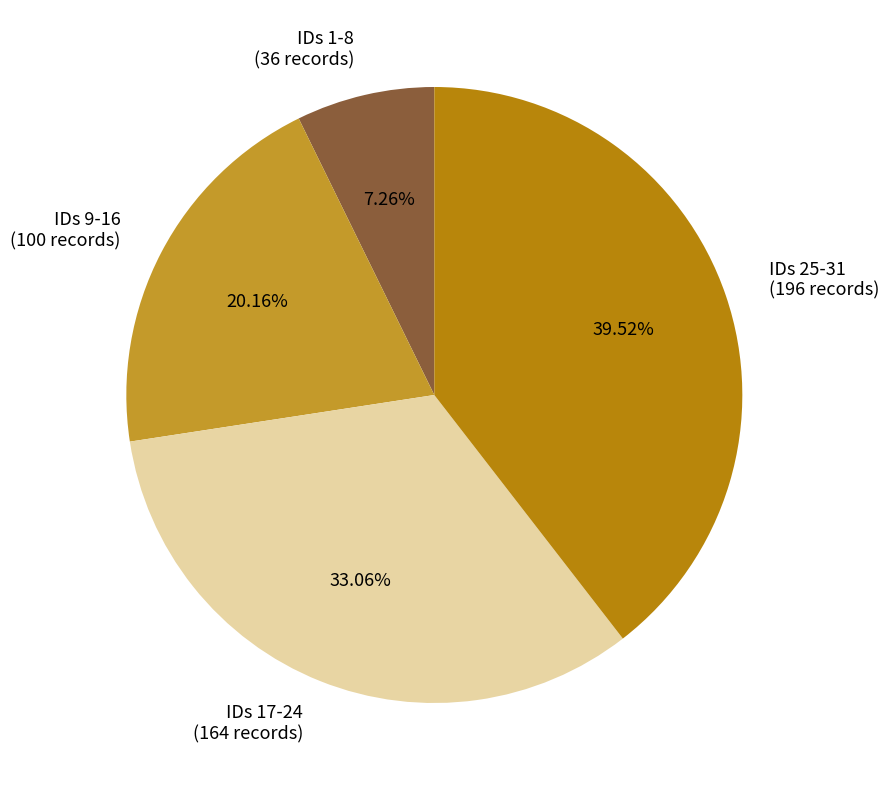

Is IDs 1-8 (36 records) the majority of the pie?

No